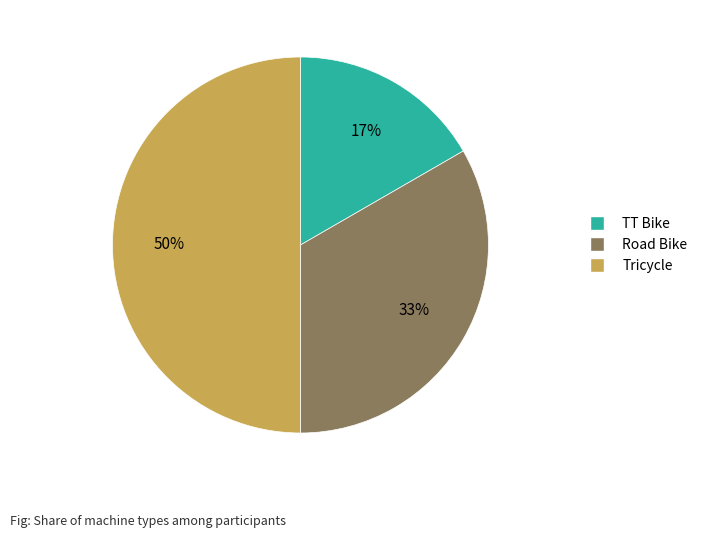

True or false: TT Bike accounts for 2% of the total.

False